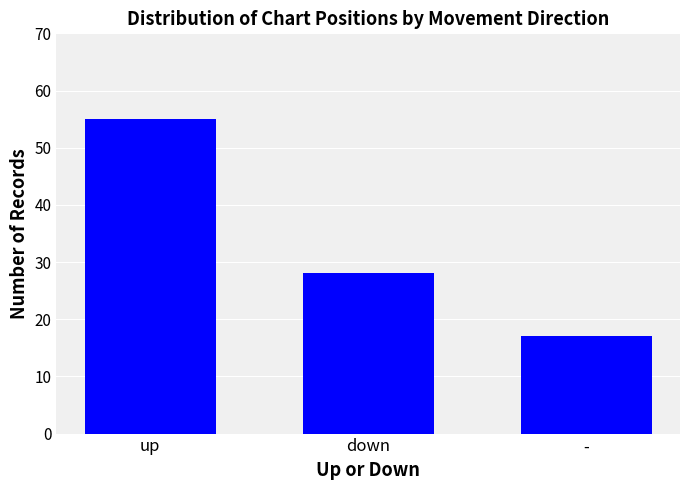

The value at - is 29. True or false?

False